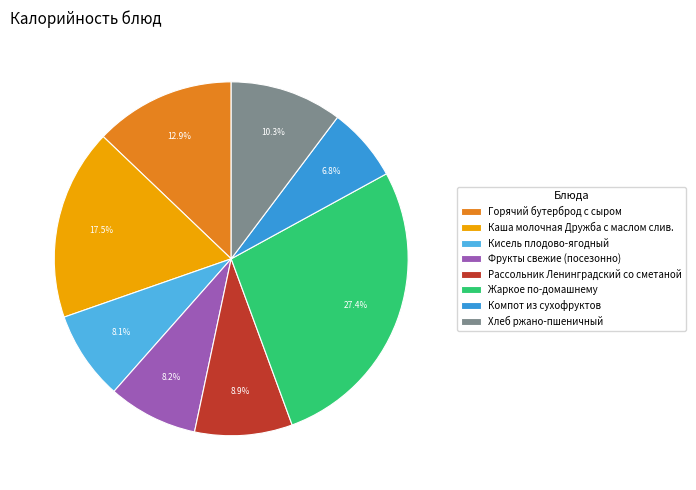

To the nearest percent, what portion does Фрукты свежие (посезонно) represent?

8%